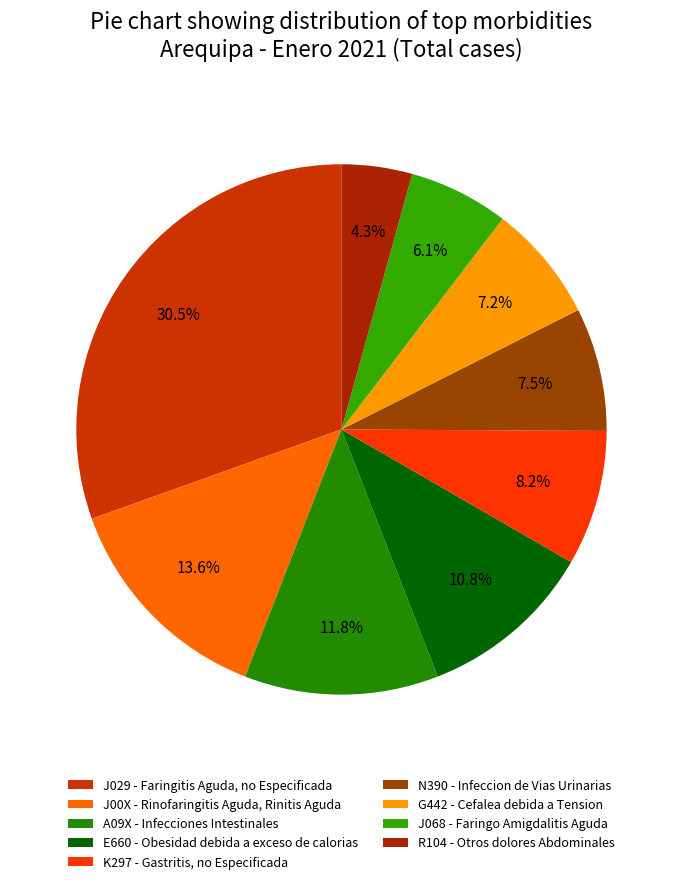

Is it true that N390 - Infeccion de Vias Urinarias is 8% of the pie?

True